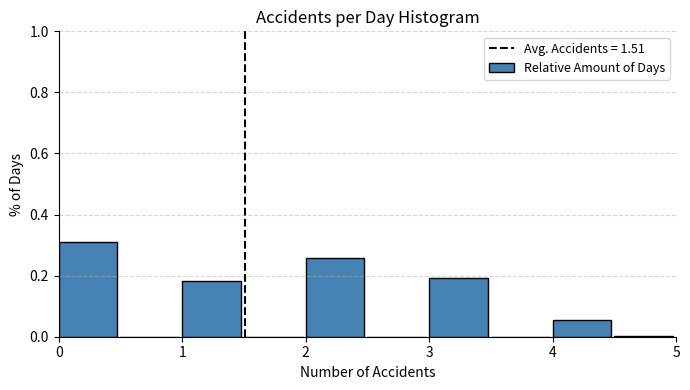

Over which range of the x-axis is the bar tallest?

0.0 to 0.5